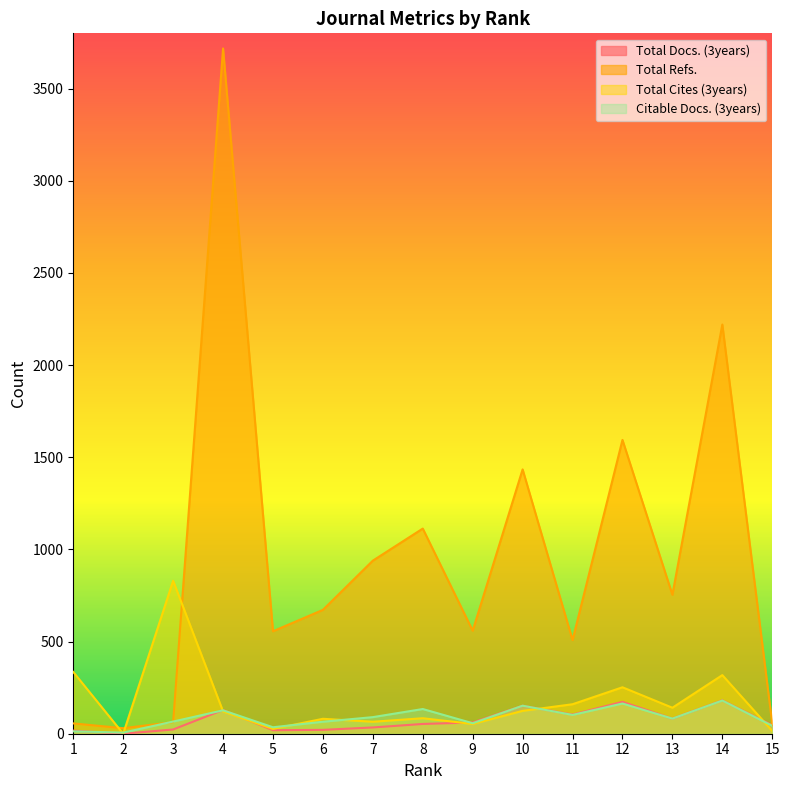

Is the value of Total Cites (3years) at 6 greater than the value of Total Refs. at 12?

No